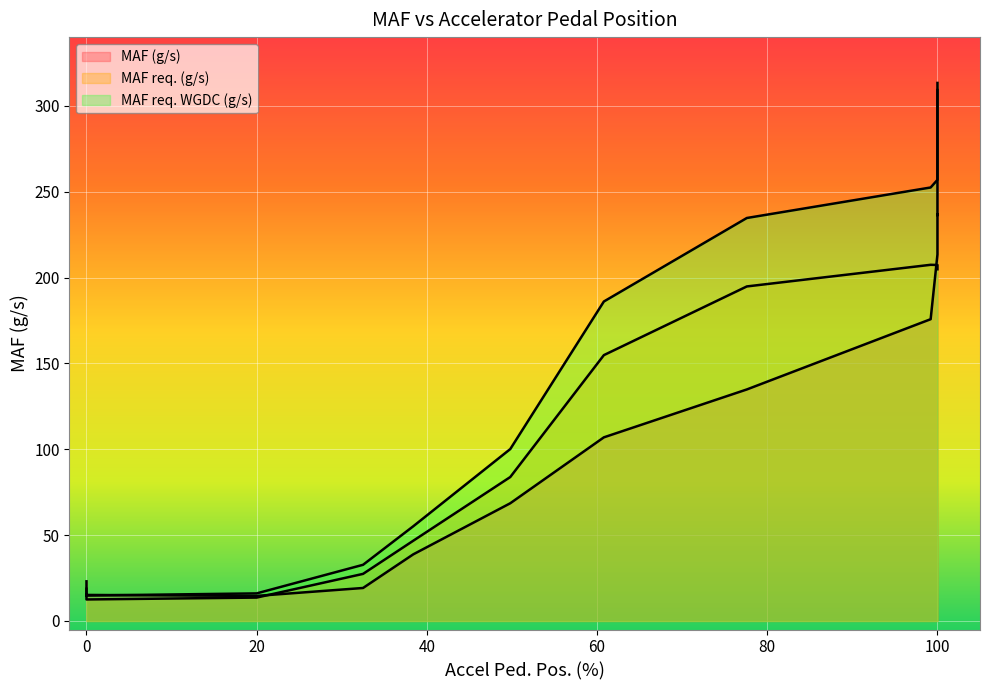

True or false: MAF req. WGDC (g/s) has more than 1 interior local peaks.

False